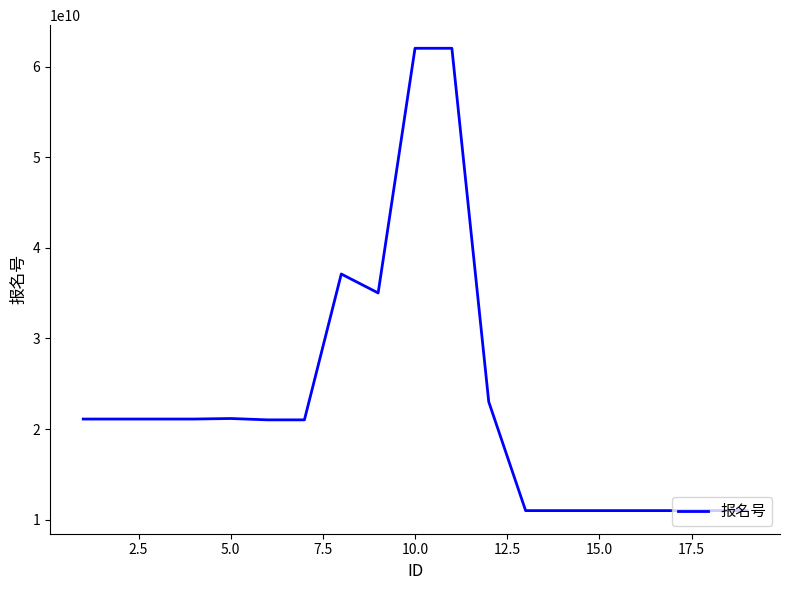

Is this an area chart (filled region under the line)?

No